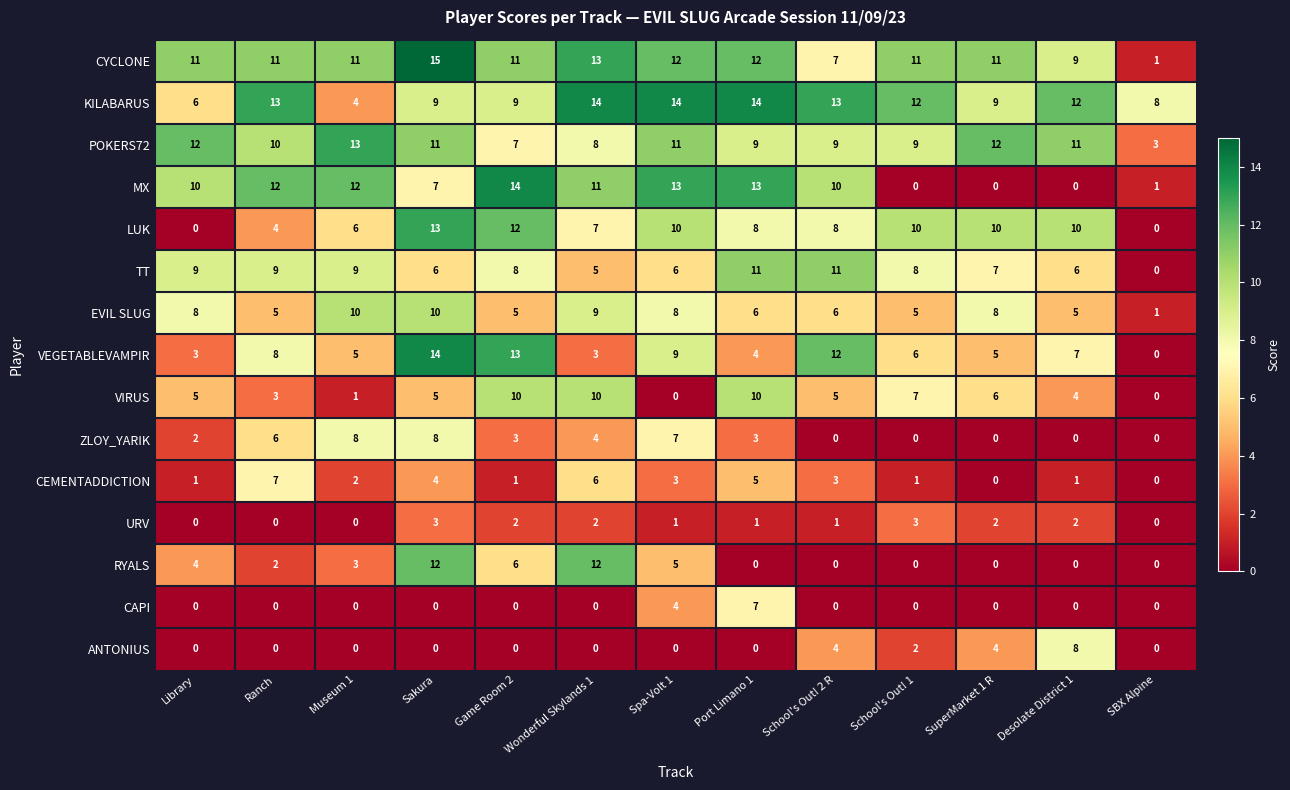

The value of VEGETABLEVAMPIR at Sakura is 23. True or false?

False